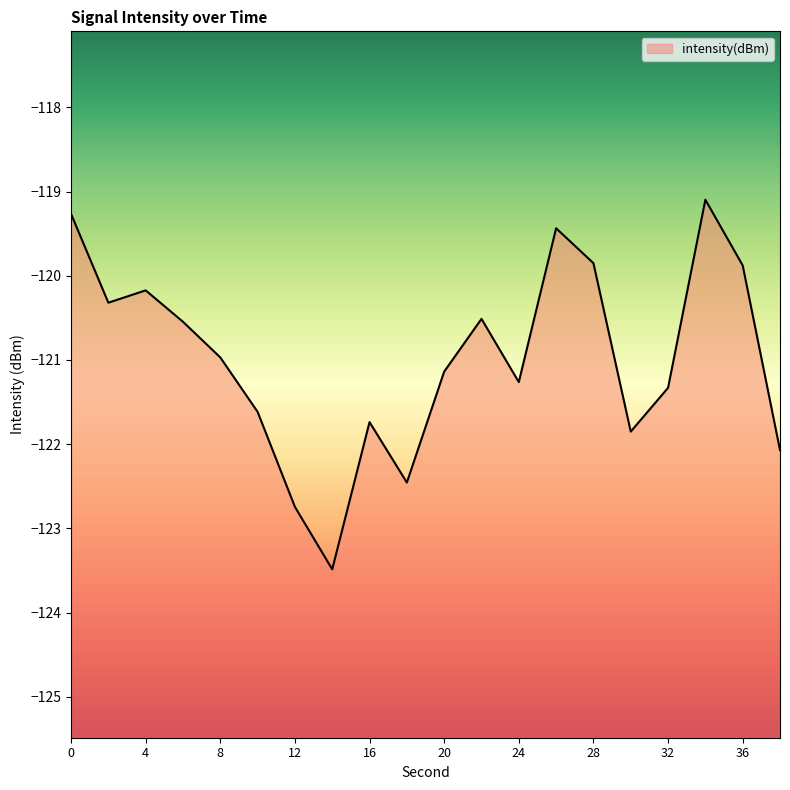

How many values are below -120?

15